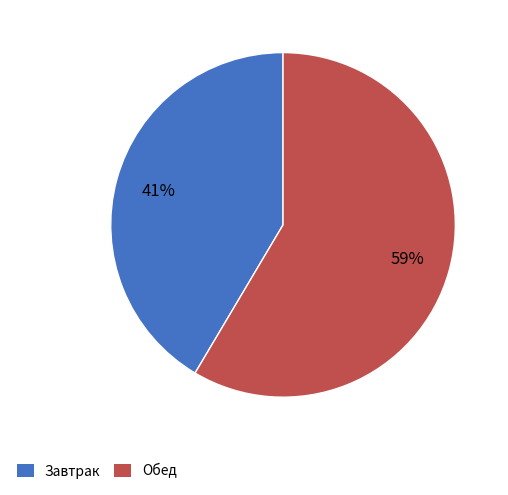

What is the majority slice?

Обед